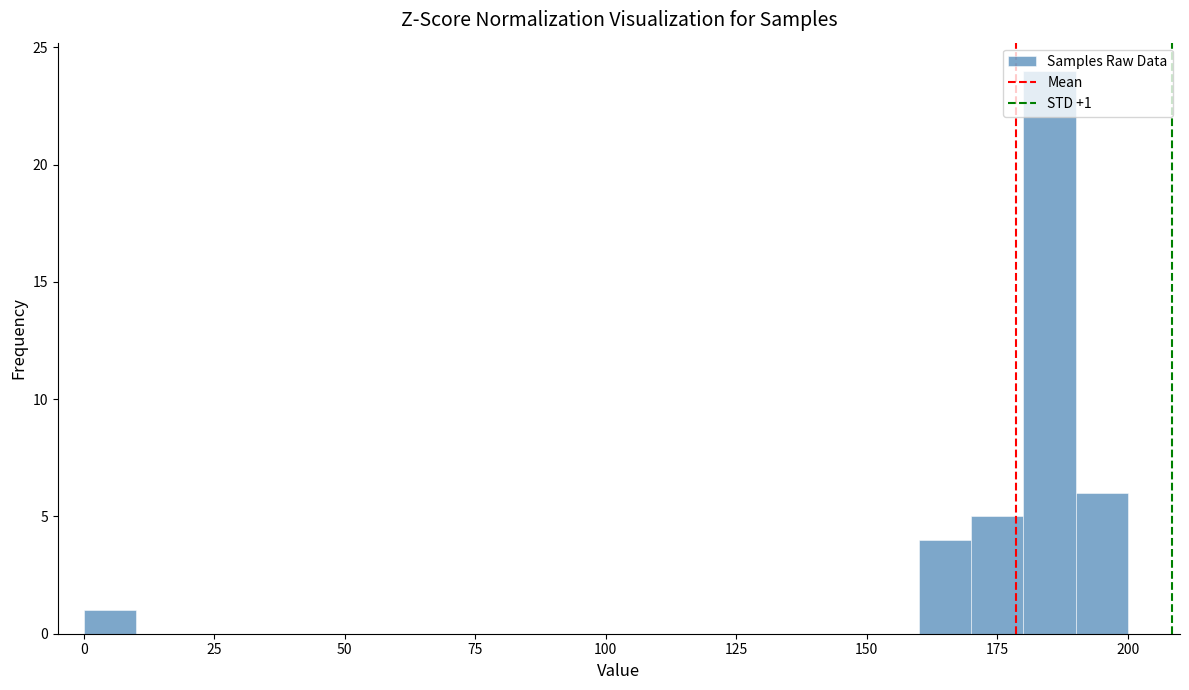

Read against the x-axis, roughly where is the centre of the tallest bar?

185